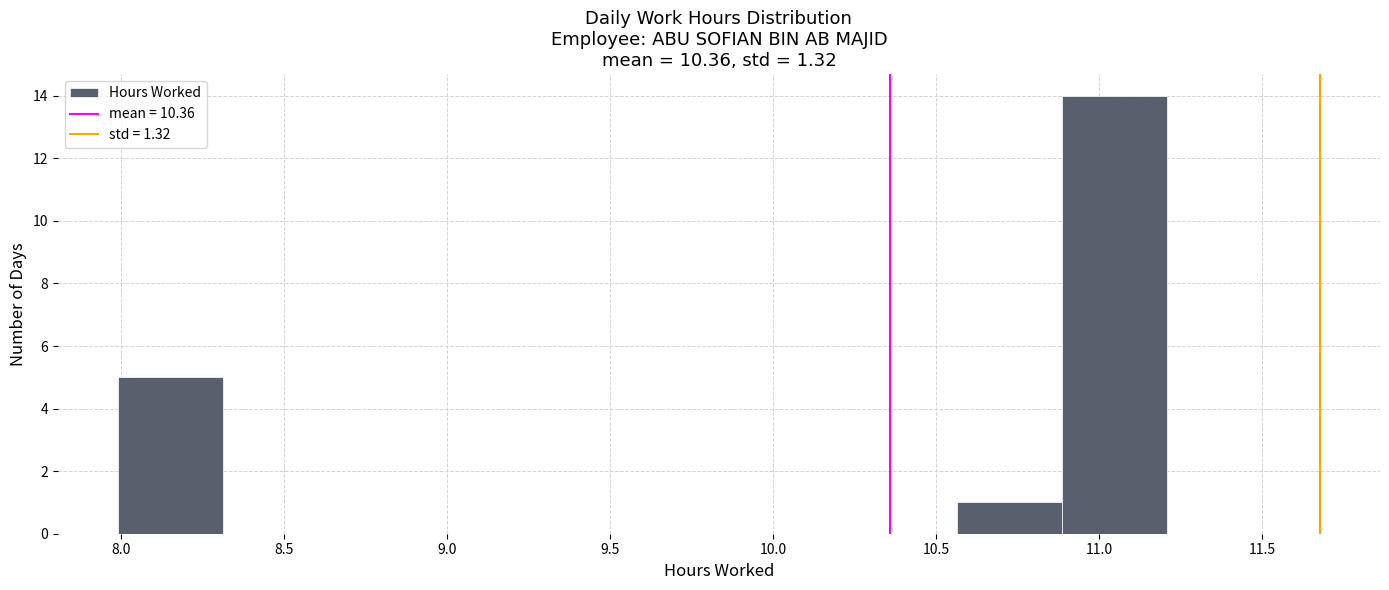

Reading left to right, list every bar in this chart as the range it spans on the x-axis followed by its height. Neither the bar edges nor the heights are printed on the chart, so give them approximately, as read against the axes.

8.00 to 8.30: 5
8.30 to 8.65: 0
8.65 to 8.95: 0
8.95 to 9.30: 0
9.30 to 9.60: 0
9.60 to 9.90: 0
9.90 to 10.25: 0
10.25 to 10.55: 0
10.55 to 10.90: 1
10.90 to 11.20: 14